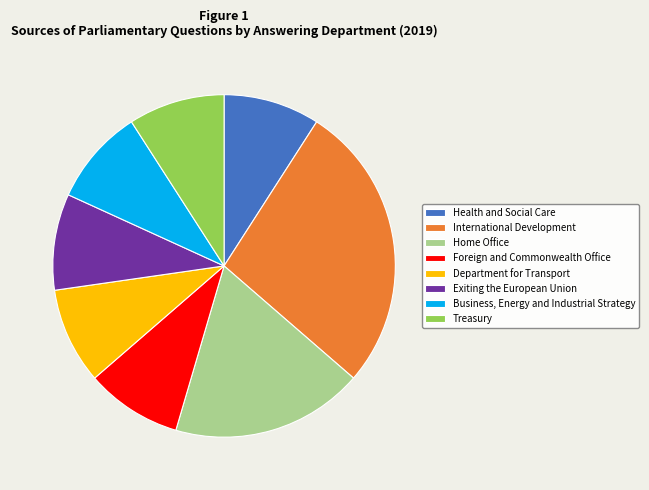

Approximately how many times larger is the value at Health and Social Care compared to Treasury?

1.0